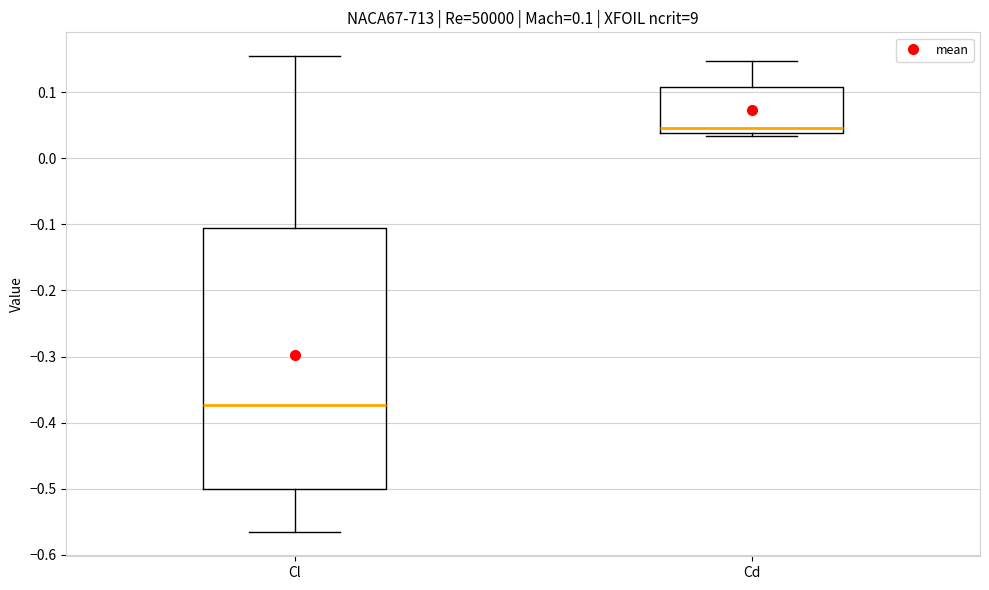

Which box has the lowest median line?

Cl